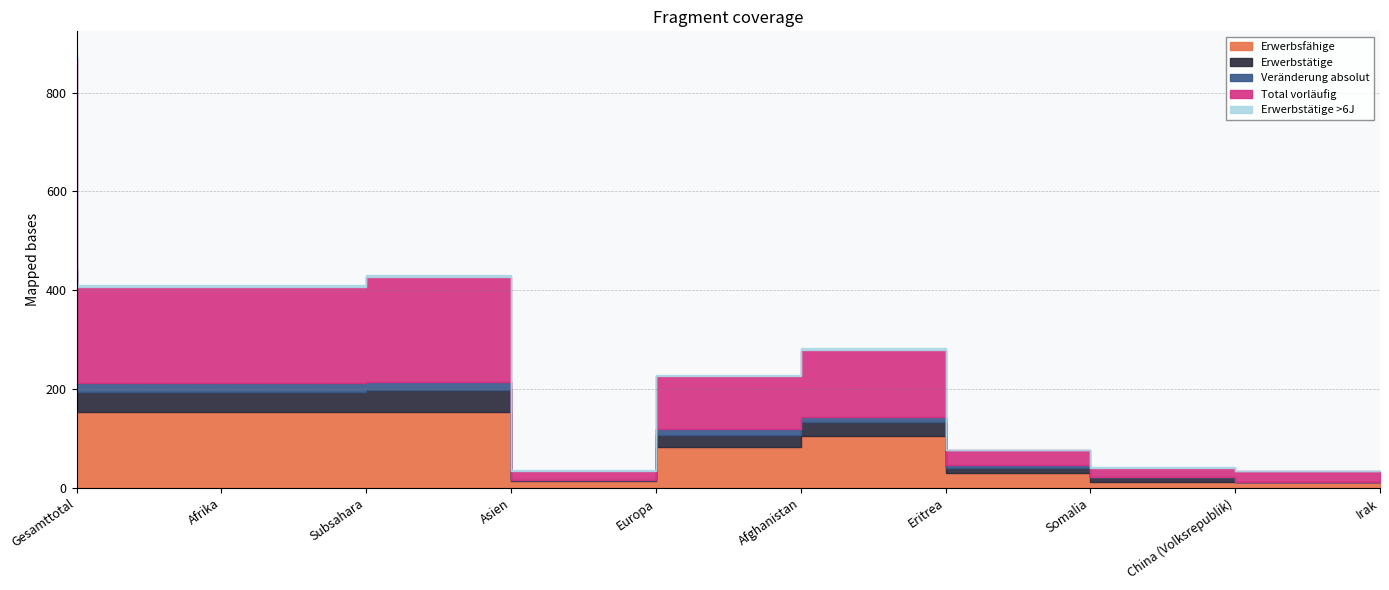

How many values in Erwerbstätige >6J are above zero?

9